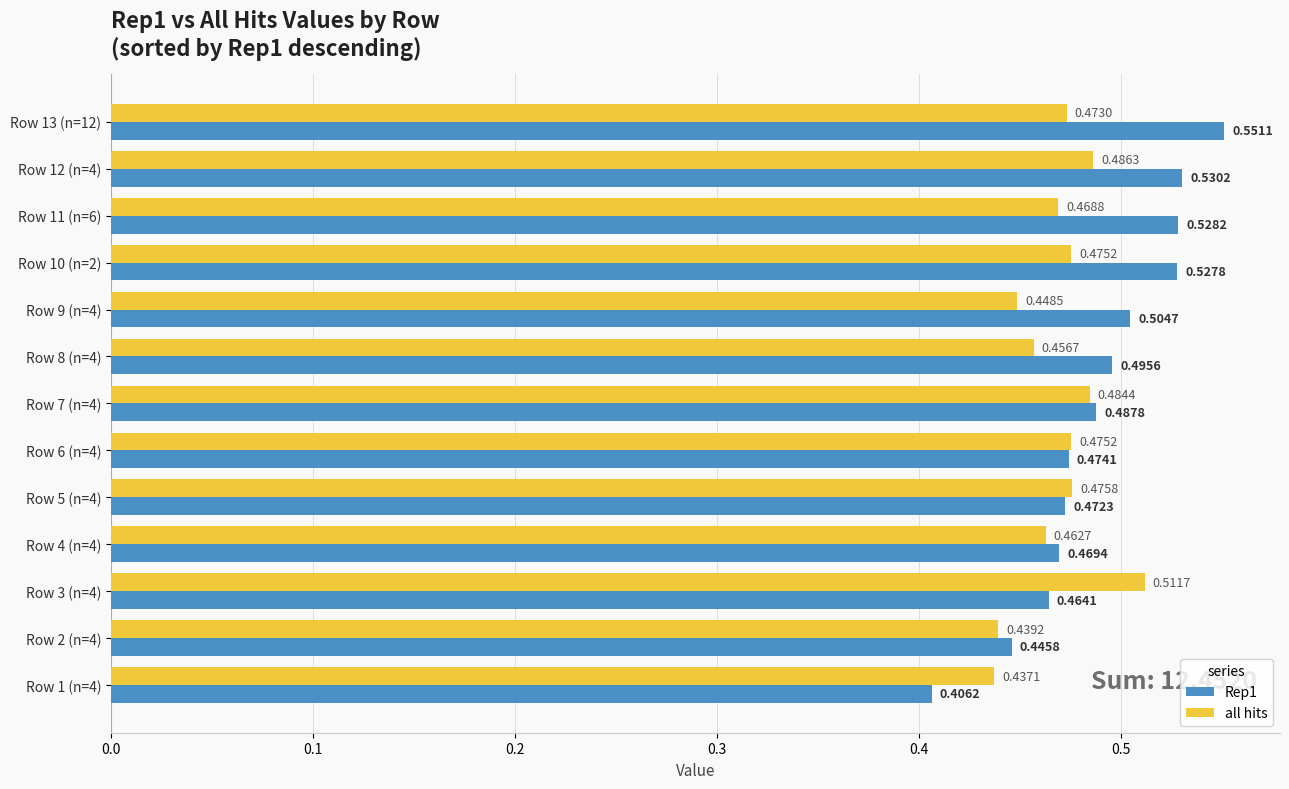

At Row 1 (n=4), list the series in order from largest to smallest.

all hits, Rep1